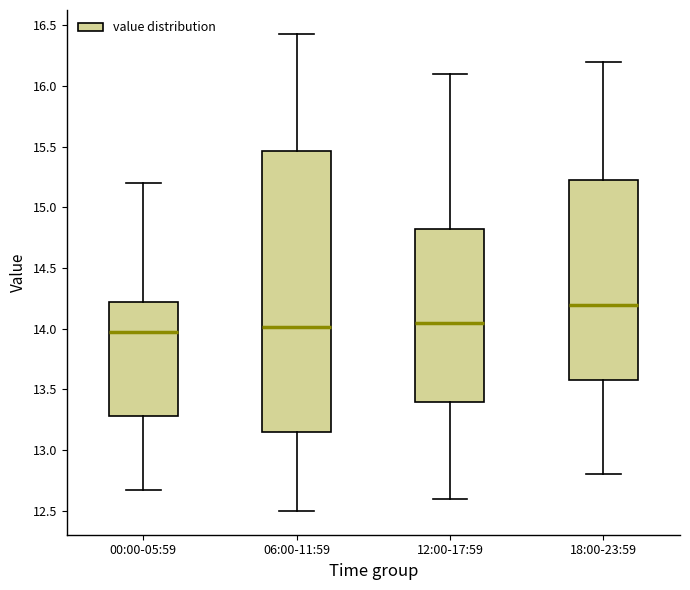

Where does the upper whisker of the box for 18:00-23:59 end on the y-axis? The values are not printed on the chart, so give them approximately, as read against the axis.

16.20